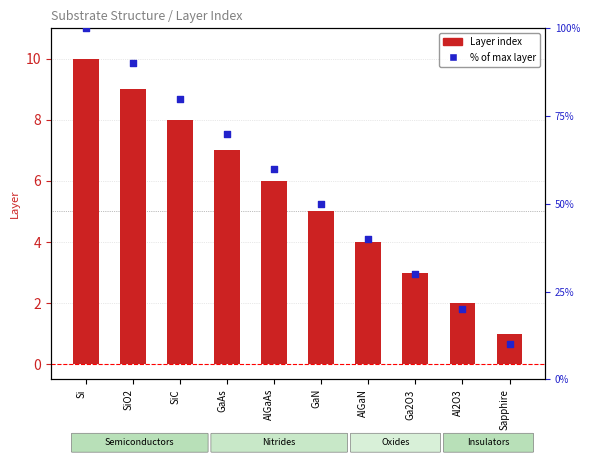

Which series reaches the minimum Y coordinate?

Layer index